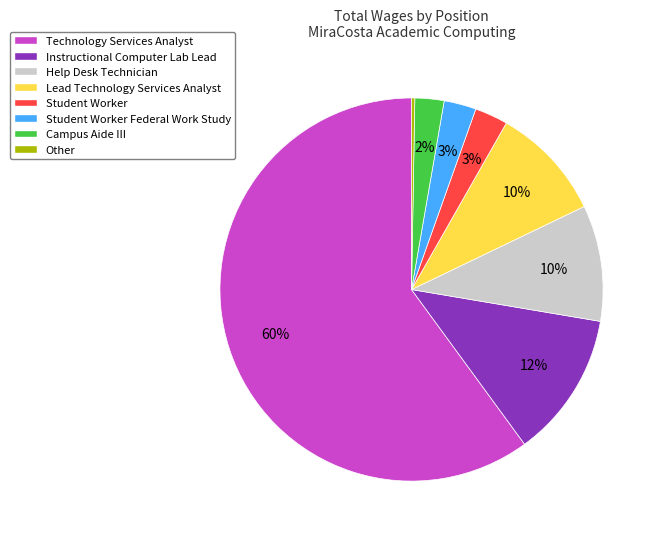

What is the largest slice in the pie chart?

Technology Services Analyst